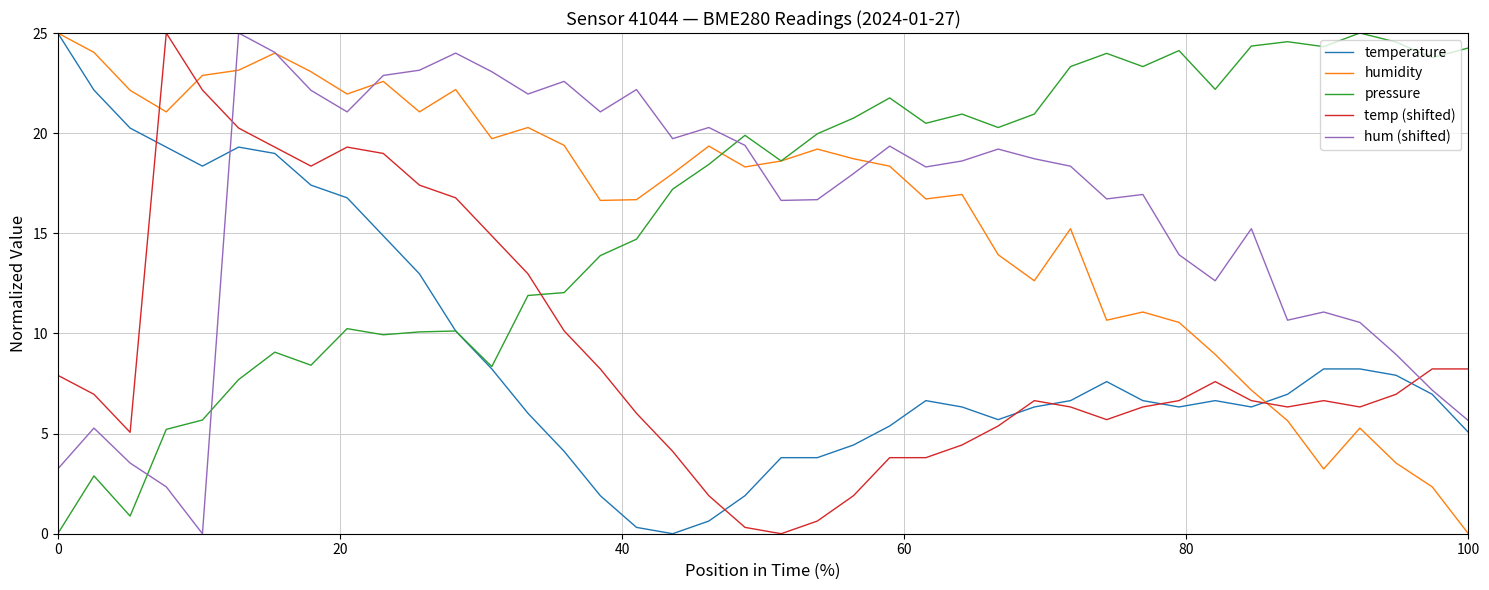

What is the average value of the hum (shifted) series?

16.0